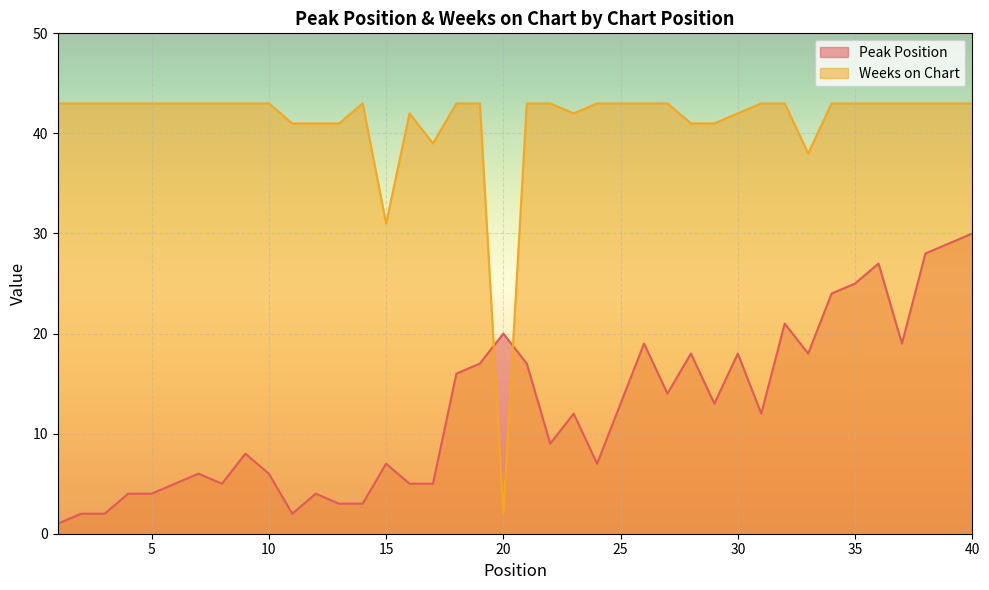

At which category is the sum across all series the highest?

40